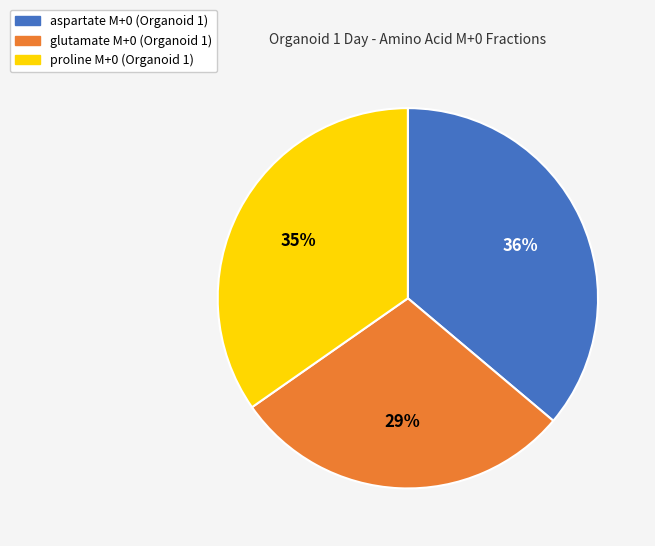

Does any single category account for the majority?

No